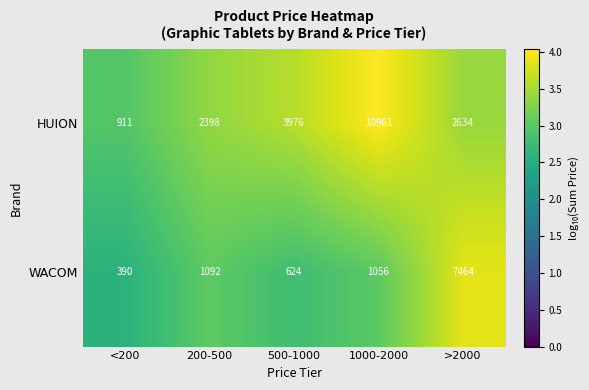

Which series has the largest range (max minus min)?

HUION